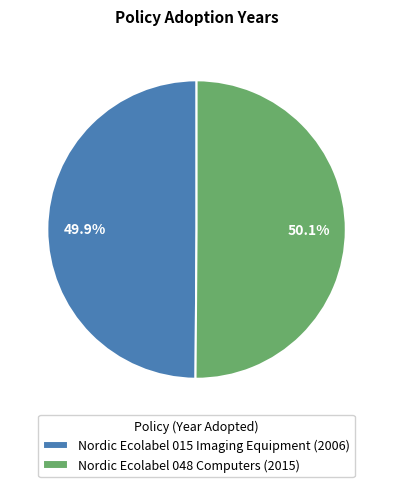

Does any single category account for the majority?

Yes